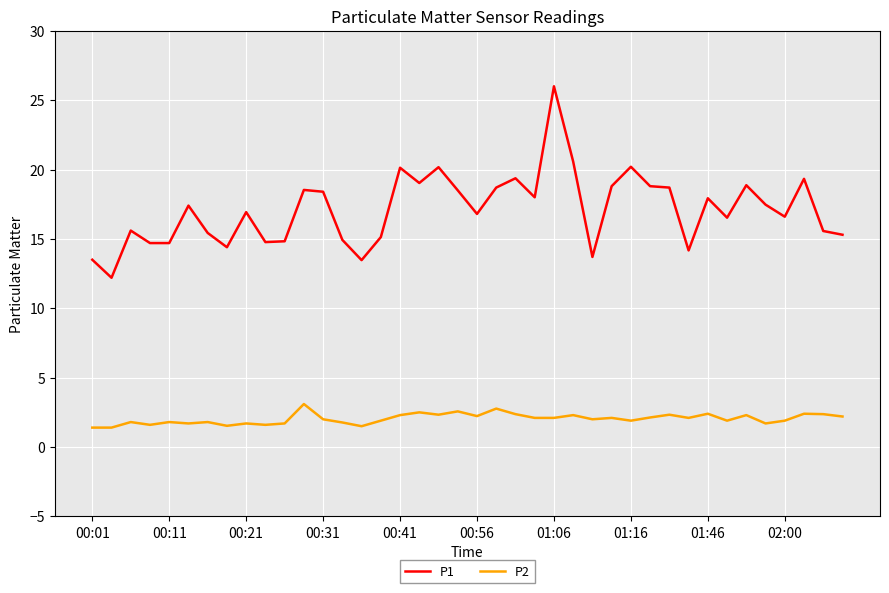

What is the difference between the maximum and minimum values in the P2 series?

1.7